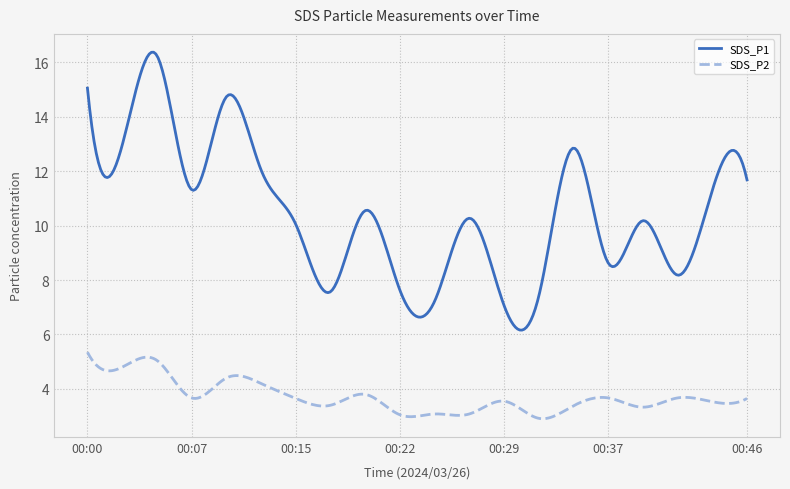

Which series has the widest spread of values?

SDS_P1